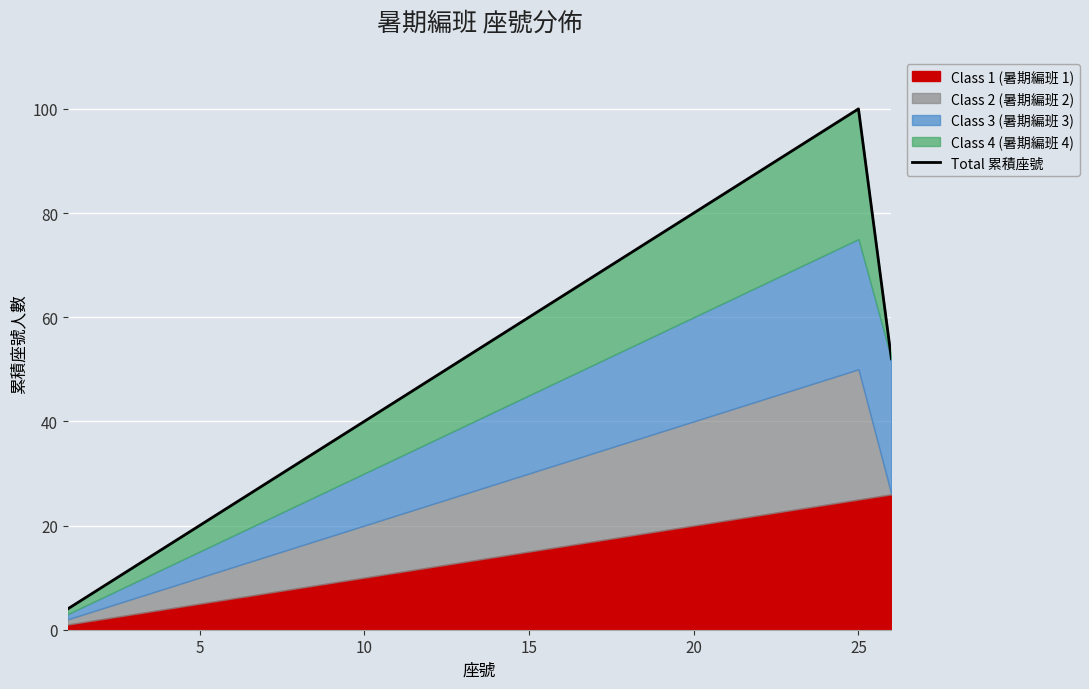

How many points are higher than both their immediate neighbors (excluding endpoints)?

1